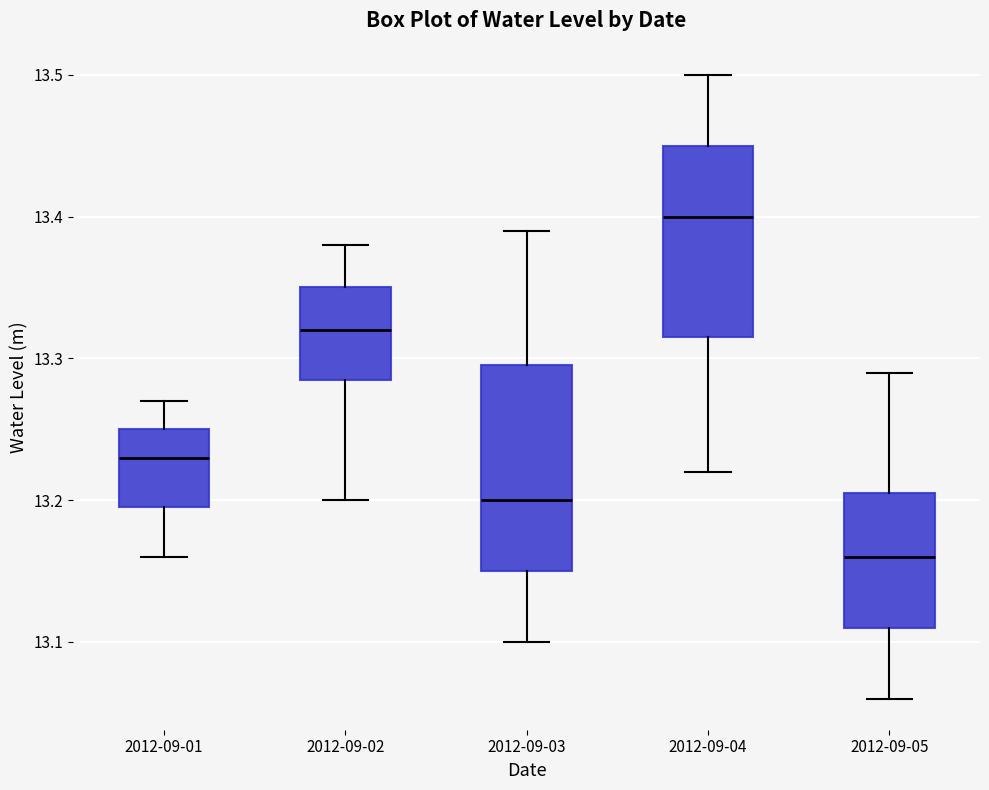

Reading left to right, transcribe this box plot: for each box, give where its median line is, the range the box spans, and where its two whiskers end, as read against the y-axis. The values are not printed on the chart, so give them approximately, as read against the axis.

2012-09-01: median 13.23, box 13.20 to 13.25, whiskers 13.16 to 13.27
2012-09-02: median 13.32, box 13.29 to 13.35, whiskers 13.20 to 13.38
2012-09-03: median 13.20, box 13.15 to 13.30, whiskers 13.10 to 13.39
2012-09-04: median 13.40, box 13.32 to 13.45, whiskers 13.22 to 13.50
2012-09-05: median 13.16, box 13.11 to 13.21, whiskers 13.06 to 13.29